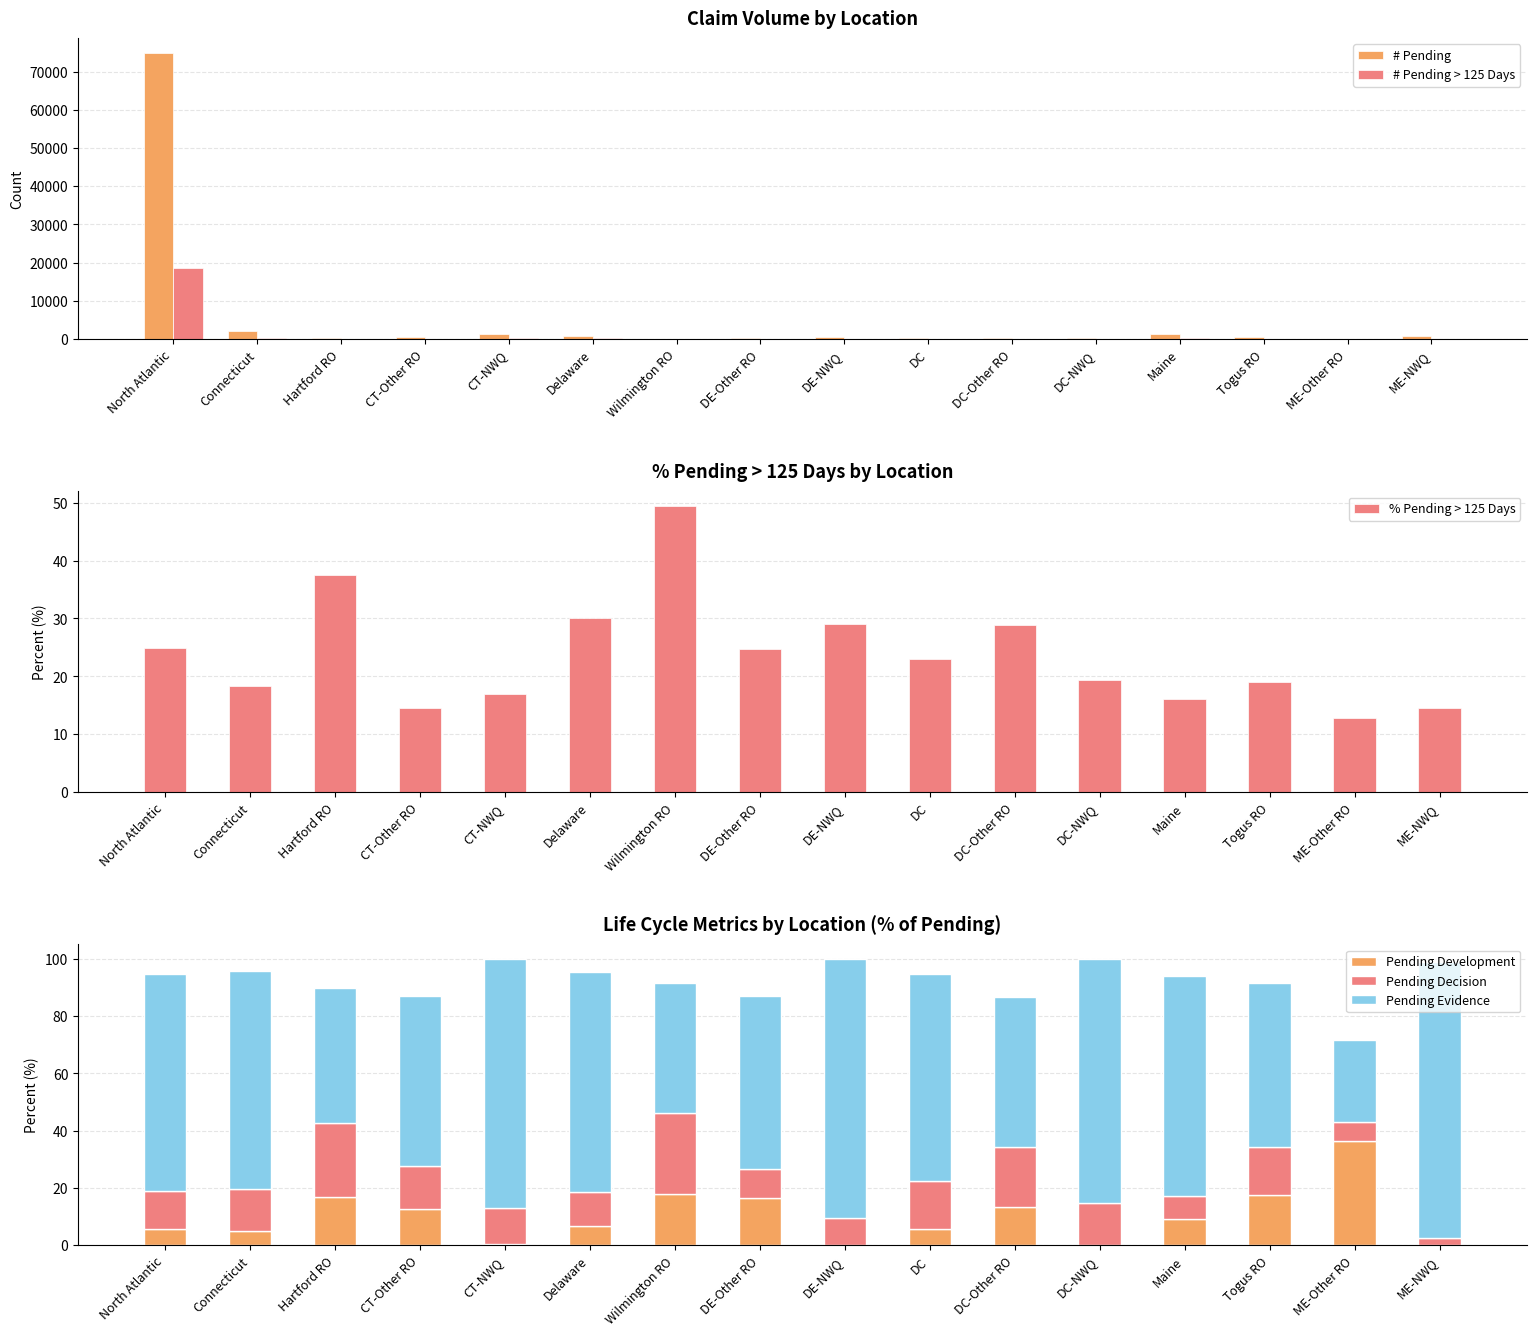

At how many categories does at least one series exceed 5722?

1